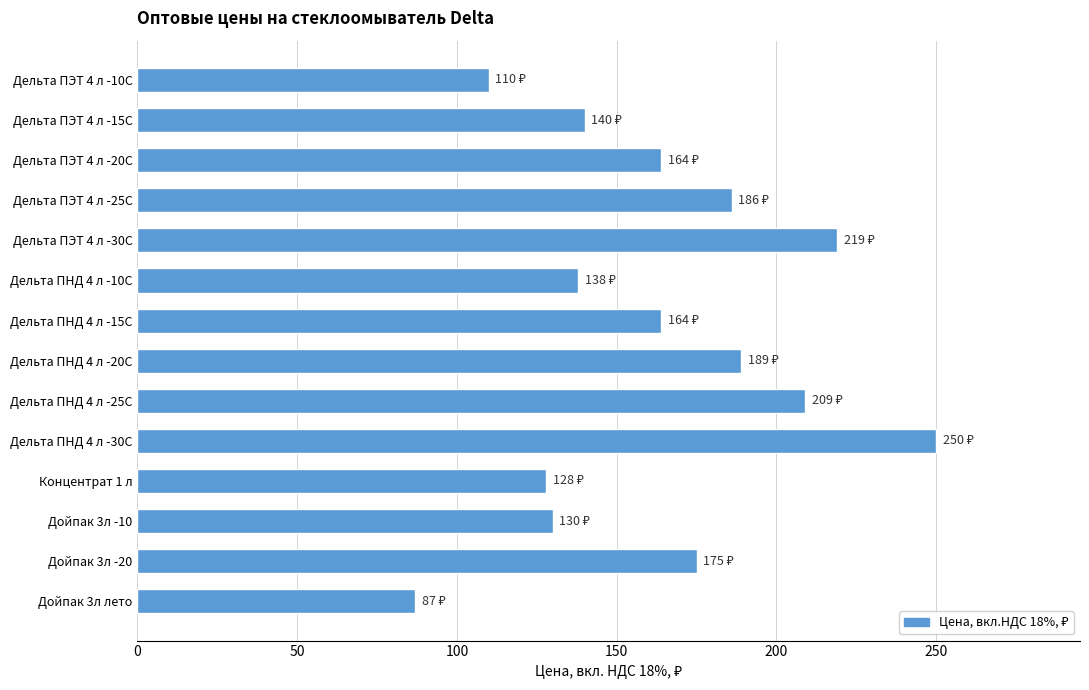

What is the label of the 3rd bar from the bottom?

Дойпак 3л -10